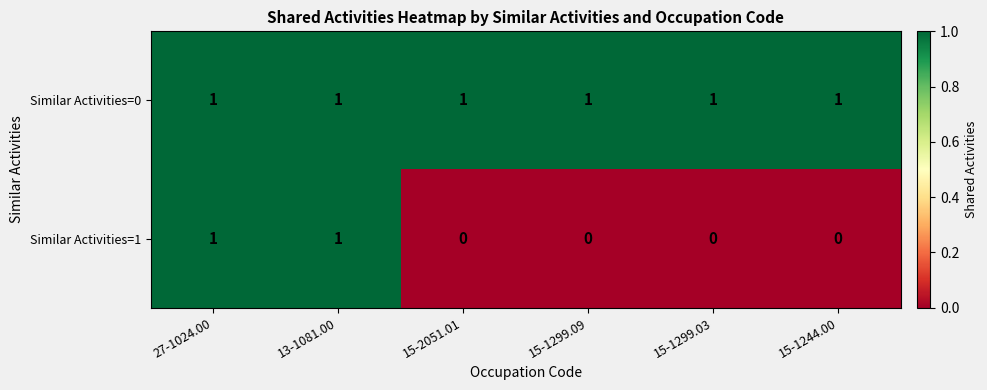

What is the total value across all series at 27-1024.00?

2